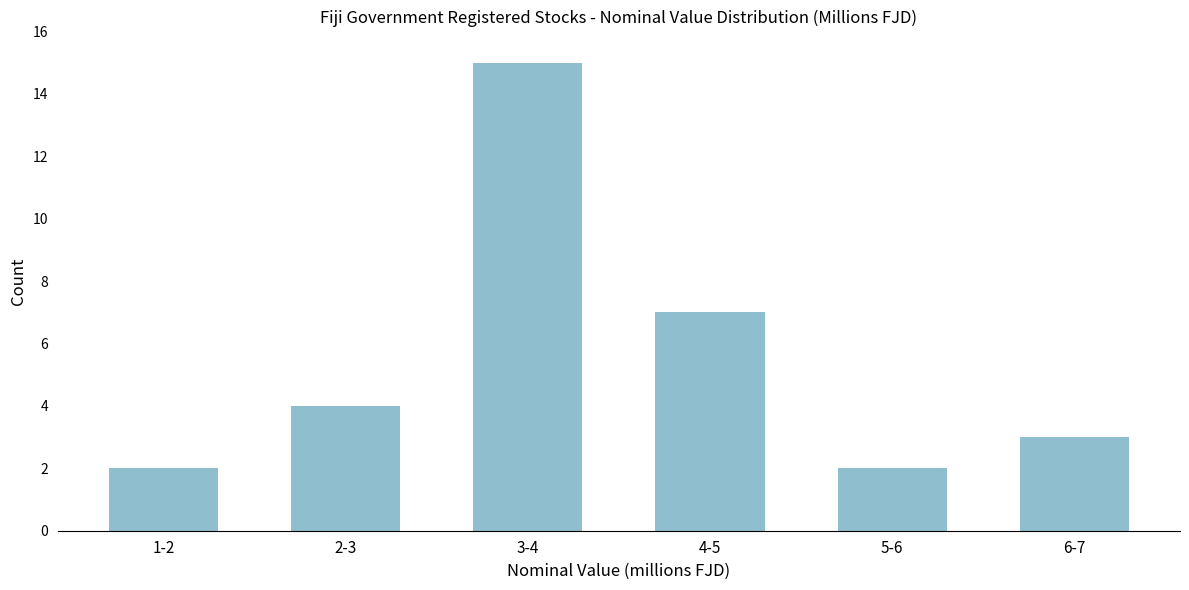

Reading left to right, list all the values displayed in this chart.

2	4	15	7	2	3